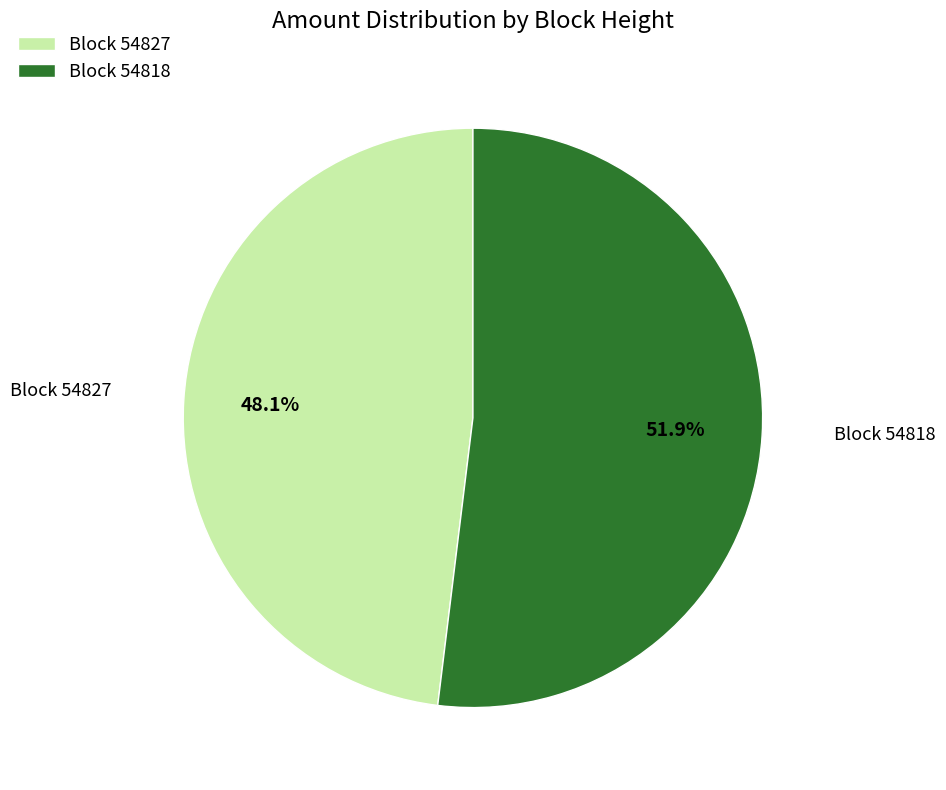

To the nearest percent, what is the difference between the largest and smallest slice percentages?

4%